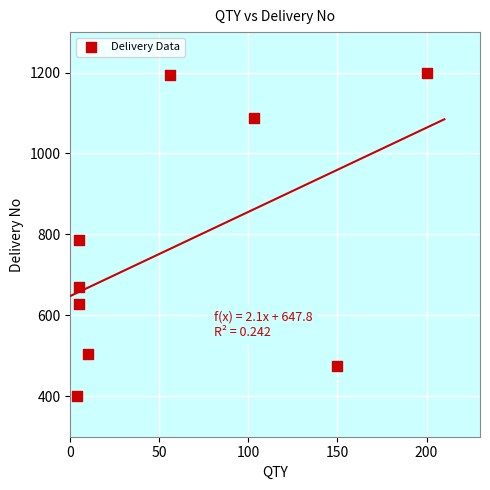

What Y value in the scatter plot is closest to 800?

787.1